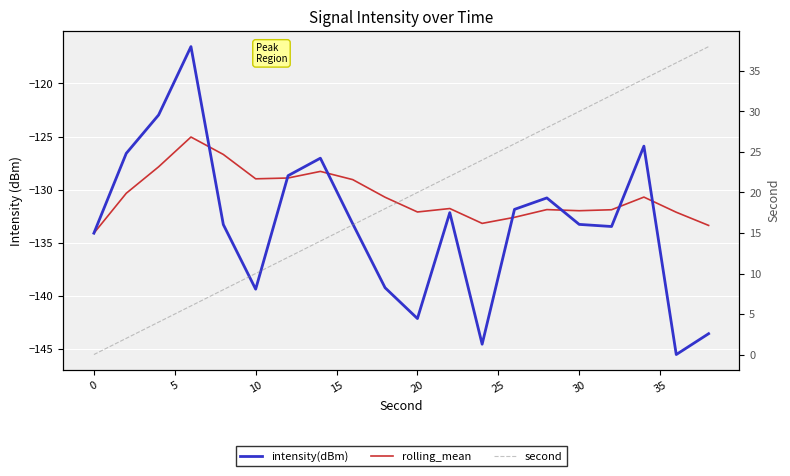

Does the chart display data point markers on the line(s)?

No